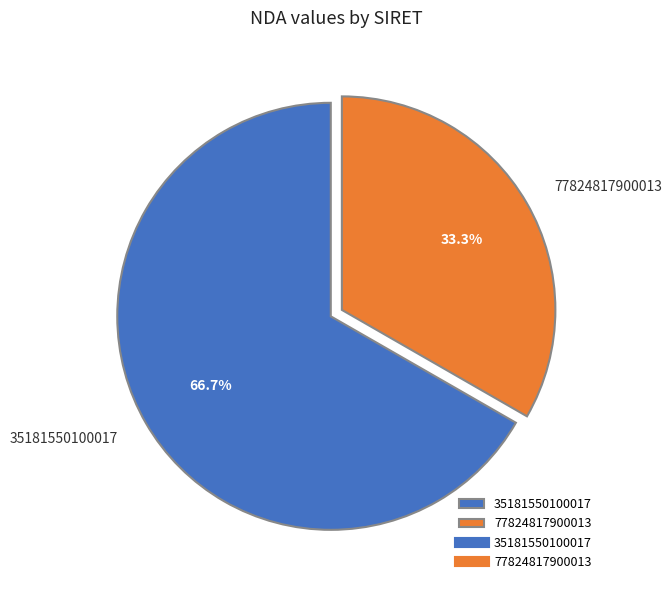

How many slices are in this pie chart?

2